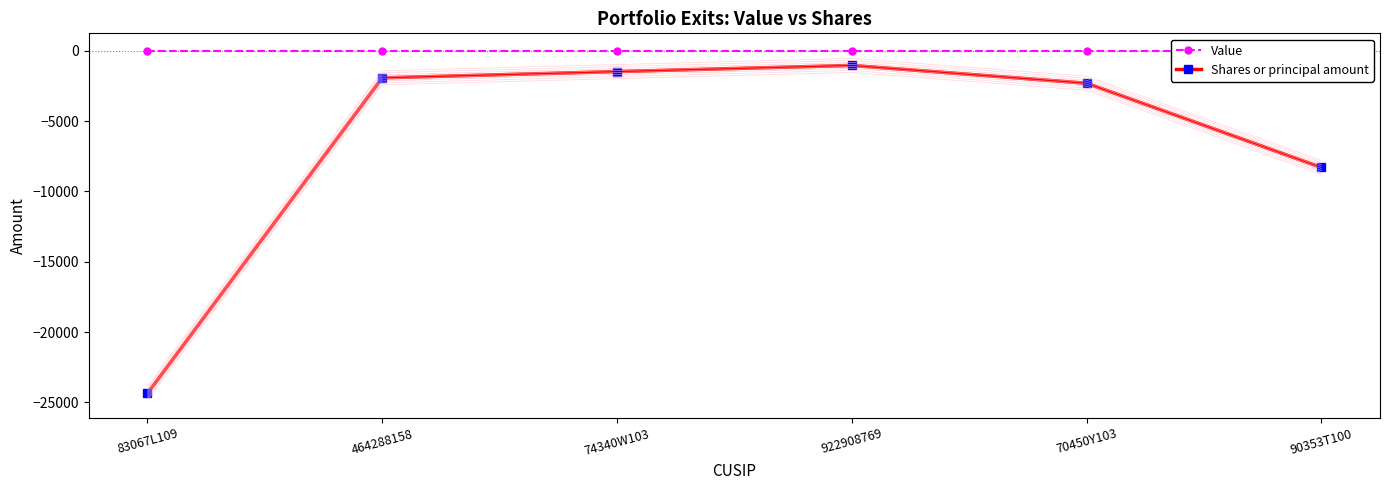

Which series has the largest total across all categories?

Value